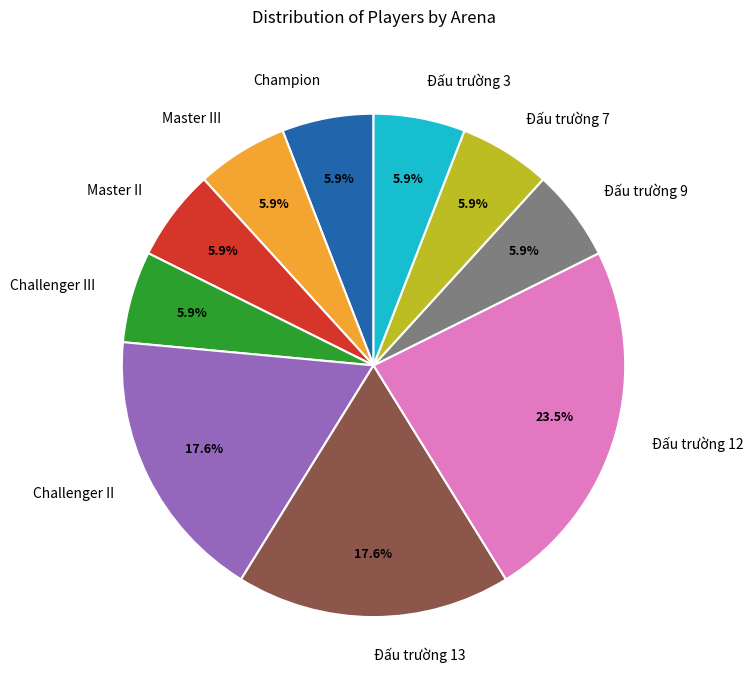

To the nearest percent, what is the difference between the largest and smallest slice percentages?

18%